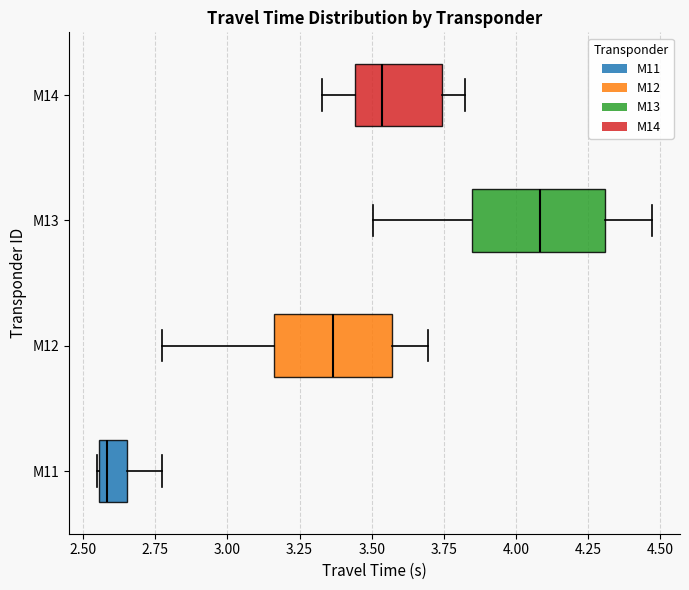

Reading bottom to top, read every box against the x-axis: the position of its median line, the range the box covers, and the ends of its whiskers. The values are not printed on the chart, so give them approximately, as read against the axis.

M11: median 2.60, box 2.55 to 2.65, whiskers 2.55 to 2.75
M12: median 3.35, box 3.15 to 3.55, whiskers 2.75 to 3.70
M13: median 4.10, box 3.85 to 4.30, whiskers 3.50 to 4.45
M14: median 3.55, box 3.45 to 3.75, whiskers 3.35 to 3.80